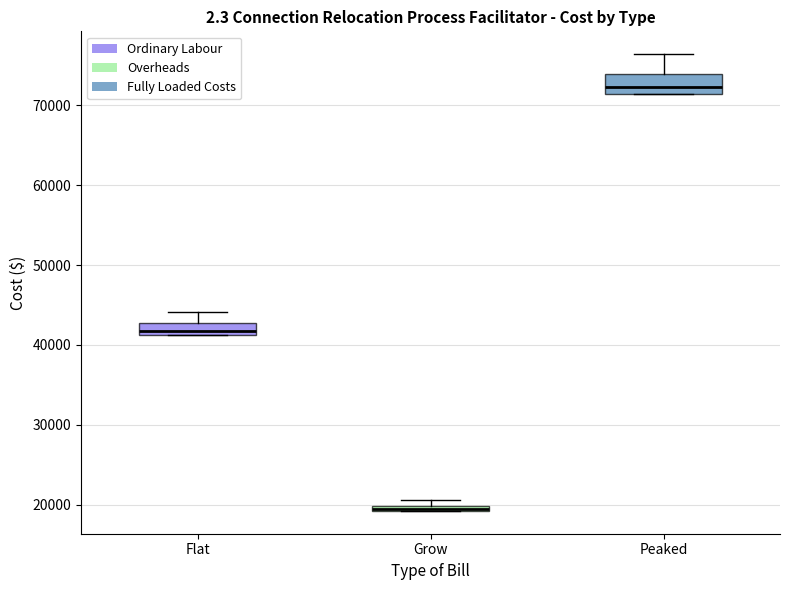

Where is the upper edge of the box for Flat on the y-axis? The values are not printed on the chart, so give them approximately, as read against the axis.

43000